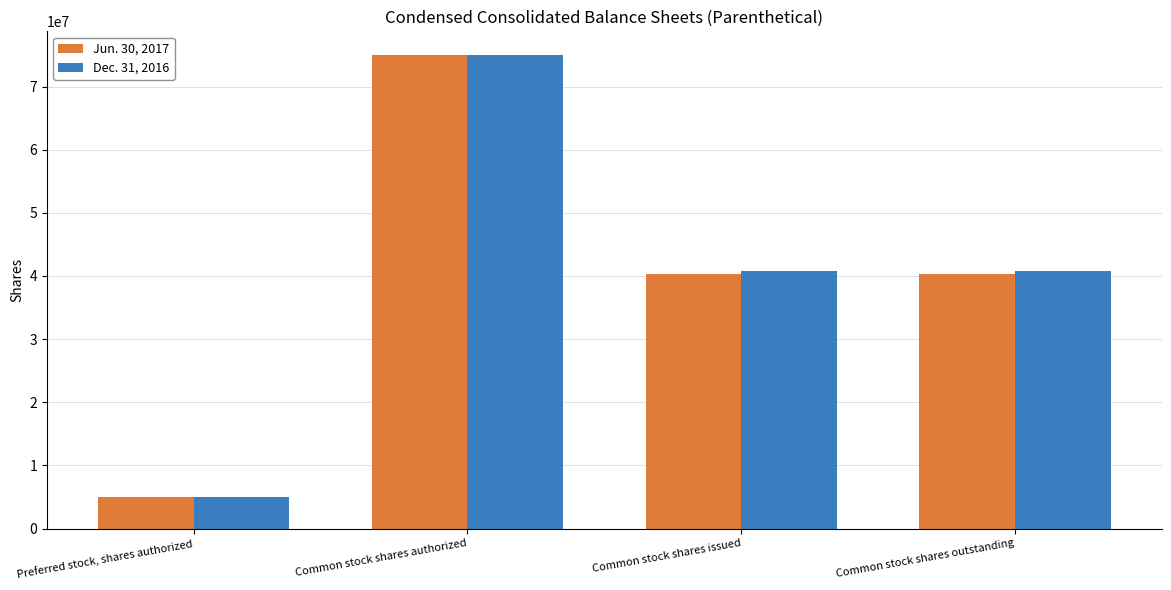

What is the approximate value of Dec. 31, 2016 at Preferred stock, shares authorized, to the nearest 50?

5000000